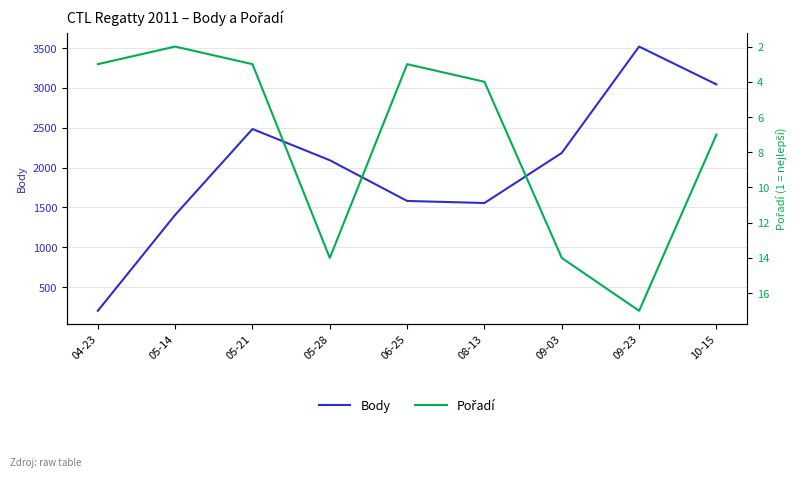

What is the label of the 5th point from the left?

06-25